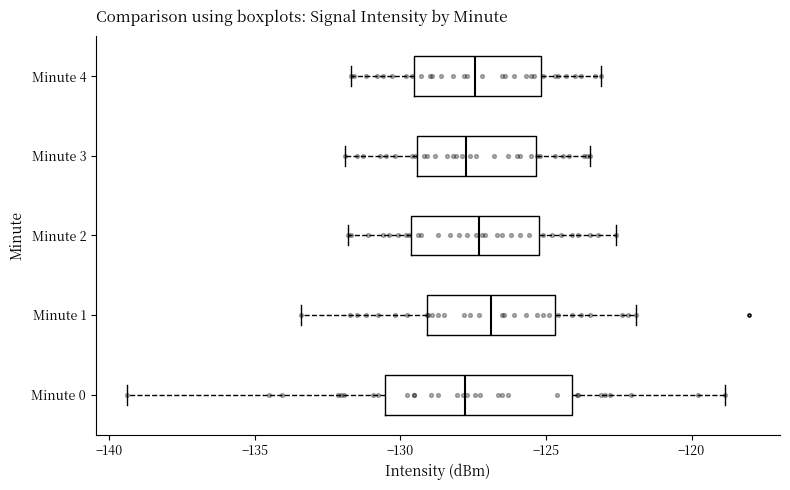

Comparing the boxes themselves (not the whiskers), which one is the widest?

Minute 0